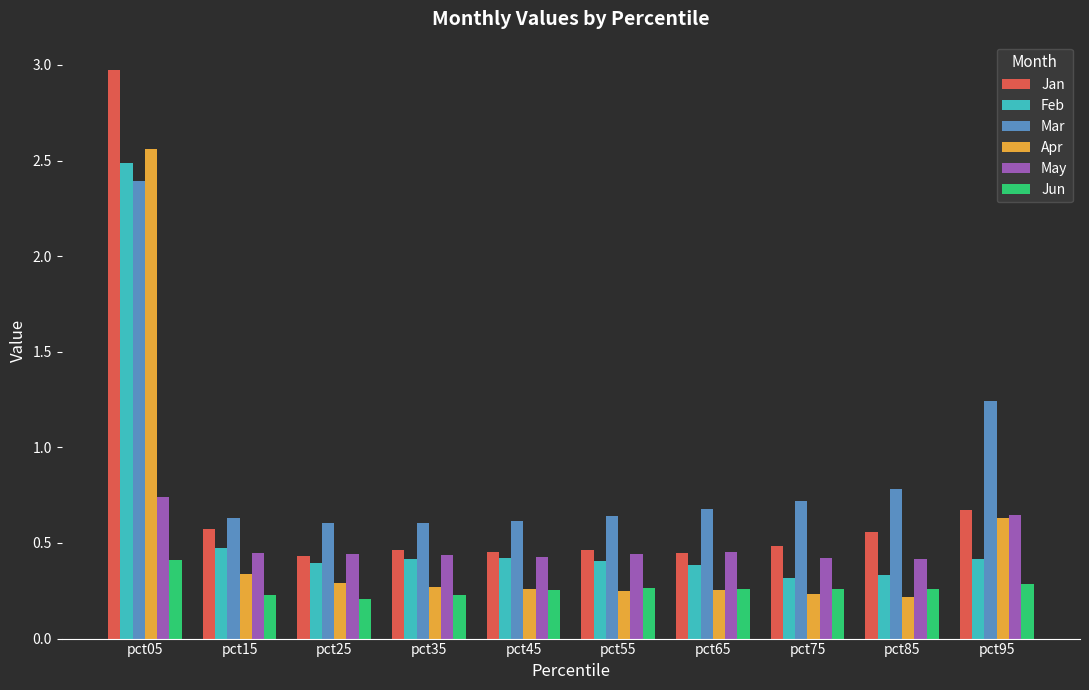

The value of Jan at pct75 is 0.5. True or false?

True